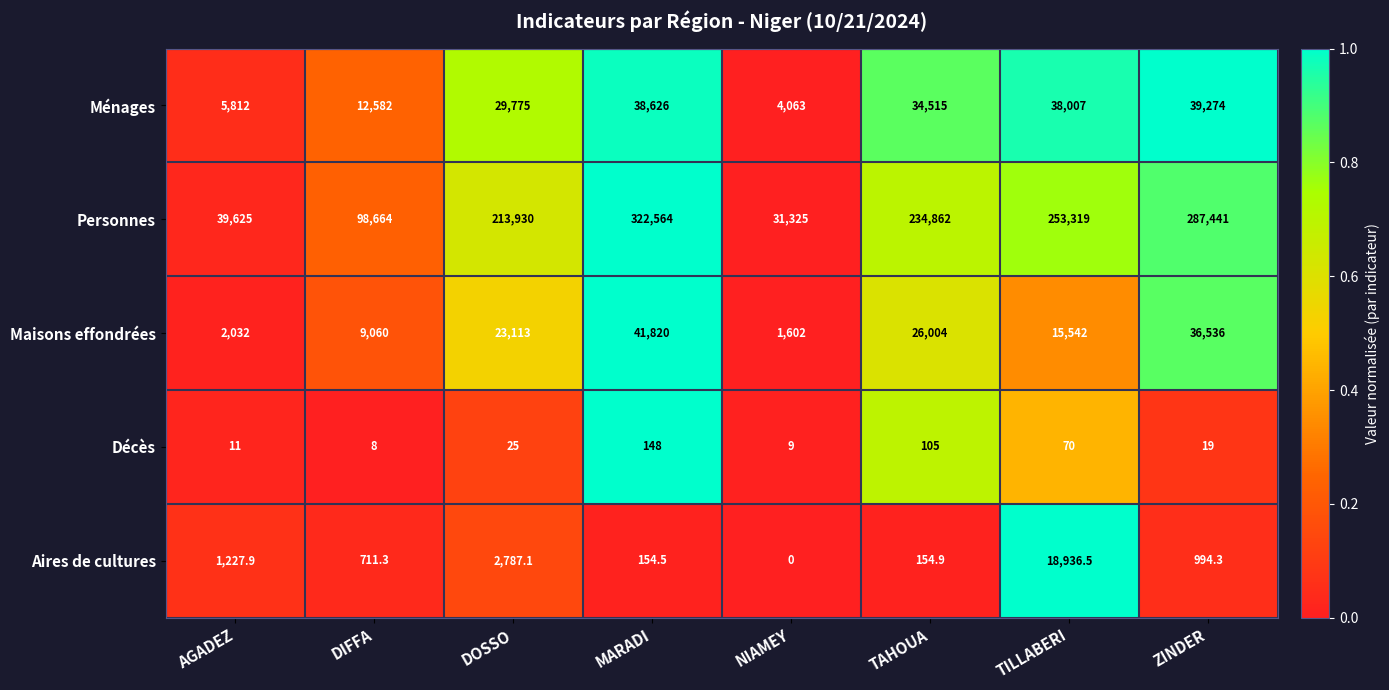

The value of Aires de cultures at DIFFA is 711.3. True or false?

True